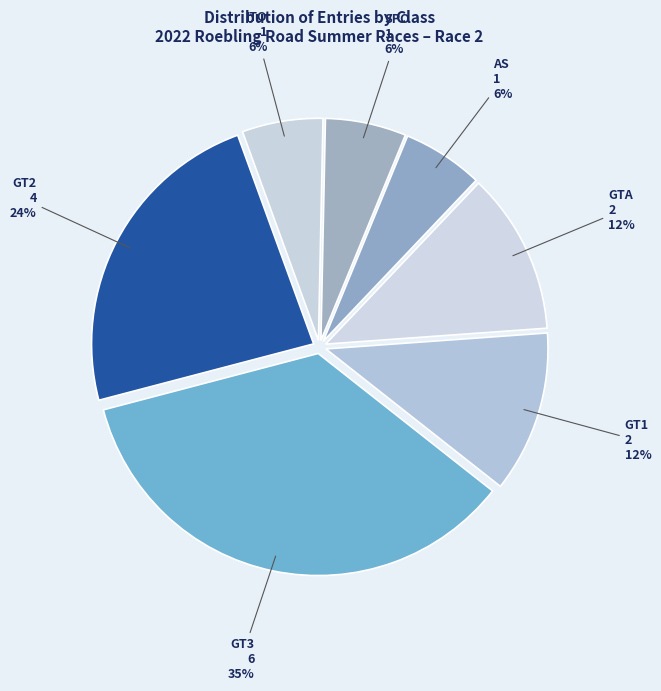

What is the largest slice in the pie chart?

GT3